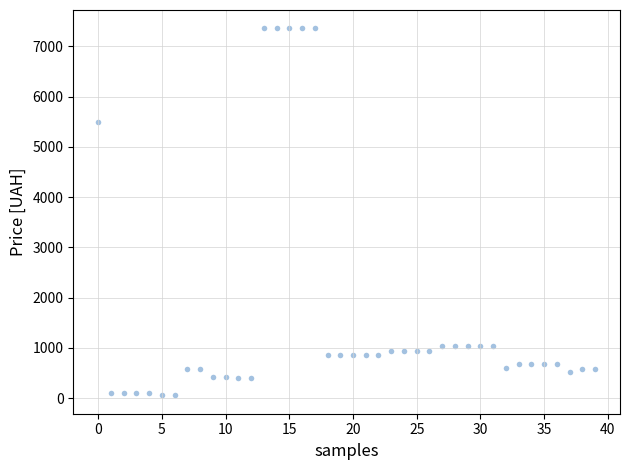

What is the range of Y values (max minus min)?

7304.9